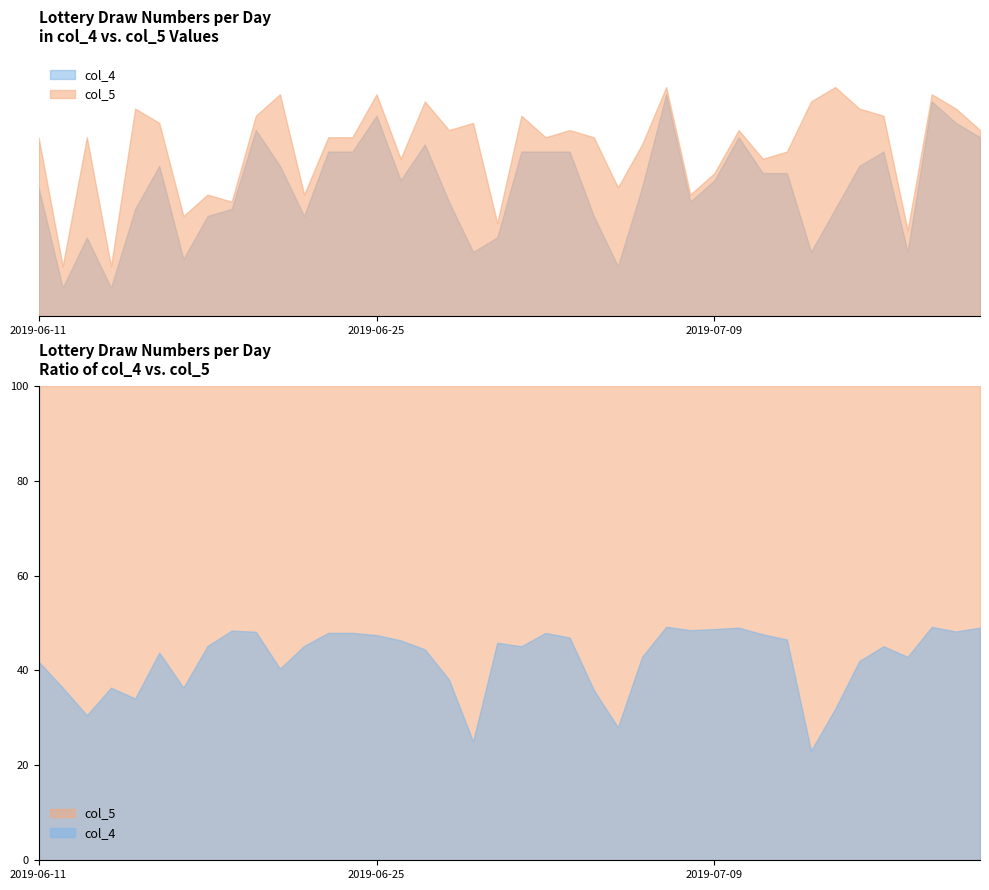

At which label does col_4 first exceed 19?

16.06.2019